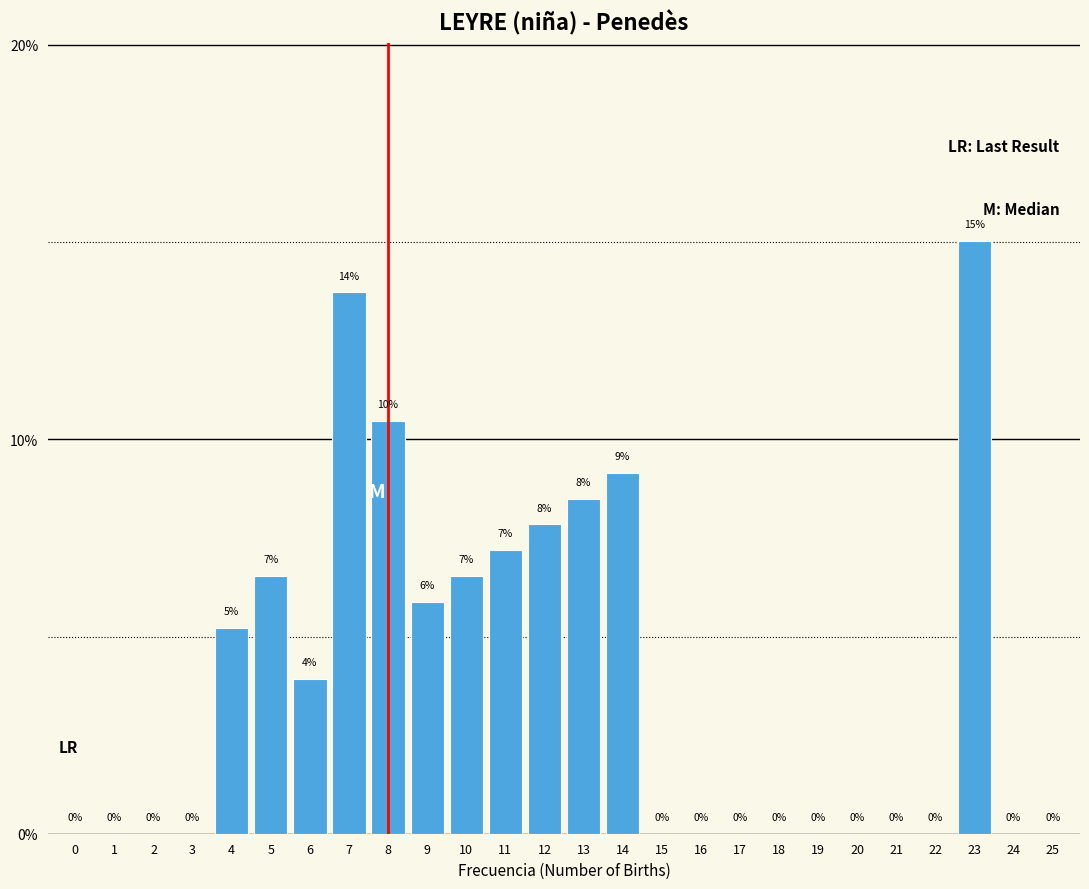

What is the approximate value at 11?

7.2